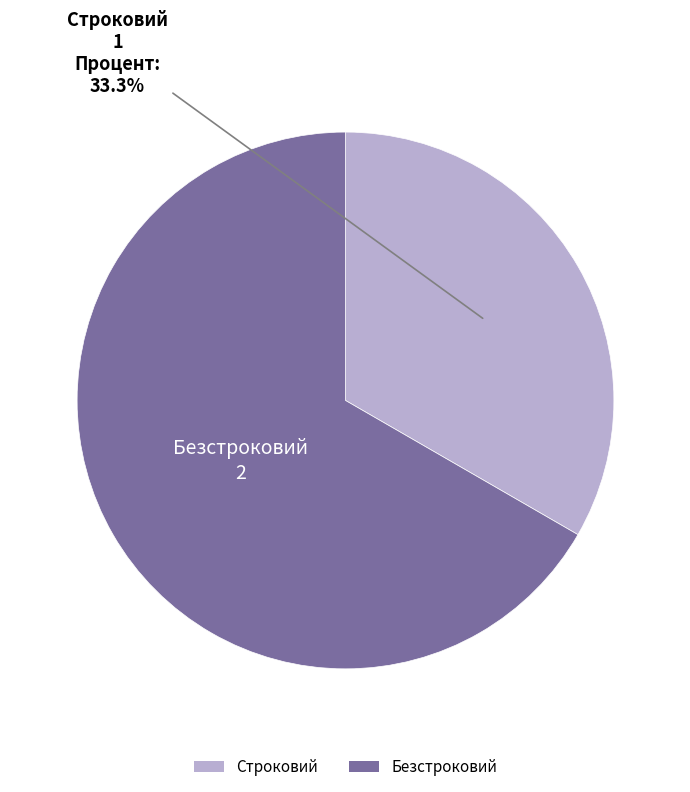

To the nearest percent, what percentage of the pie is Строковий?

33%